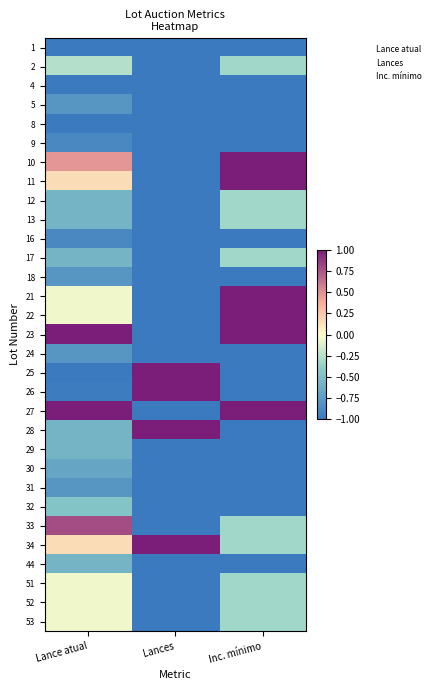

Rank the series at Lance atual from lowest to highest value.

1, 4, 8, 25, 26, 9, 16, 5, 18, 24, 31, 30, 12, 13, 17, 28, 29, 44, 32, 2, 21, 22, 51, 52, 53, 11, 34, 10, 33, 23, 27